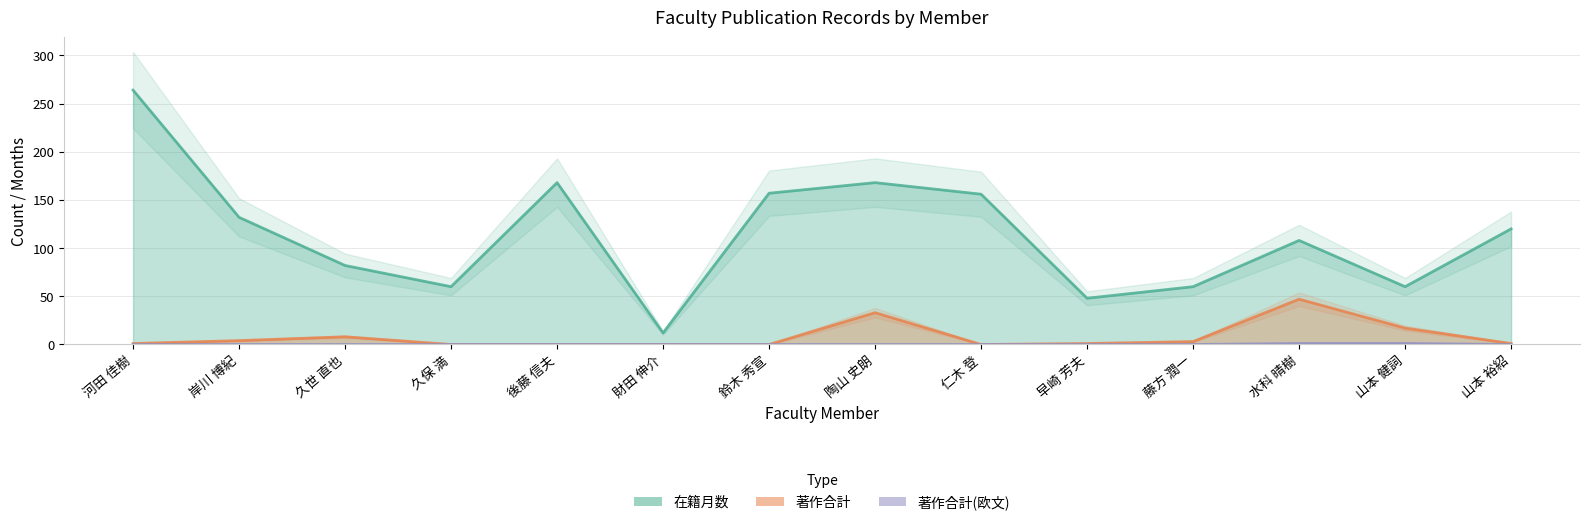

True or false: 著作合計(欧文) has a value of 1 at 岸川 博紀.

False